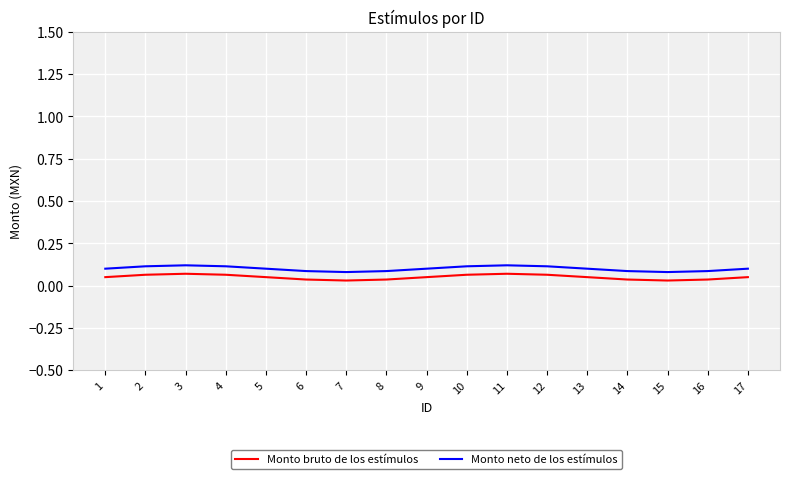

True or false: Monto bruto de los estímulos and Monto neto de los estímulos intersect in this chart.

False